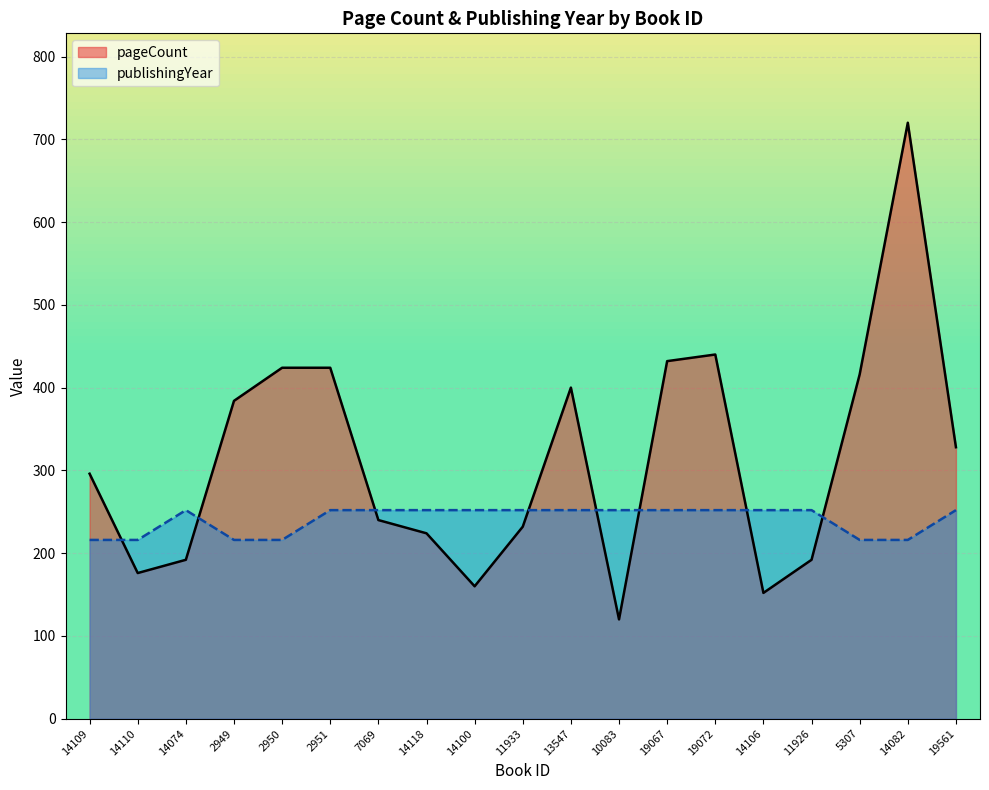

Reading right to left, extract all data points from this chart.

pageCount: 328	720	416	192	152	440	432	120	400	232	160	224	240	424	424	384	192	176	296
publishingYear: 252	216	216	252	252	252	252	252	252	252	252	252	252	252	216	216	252	216	216